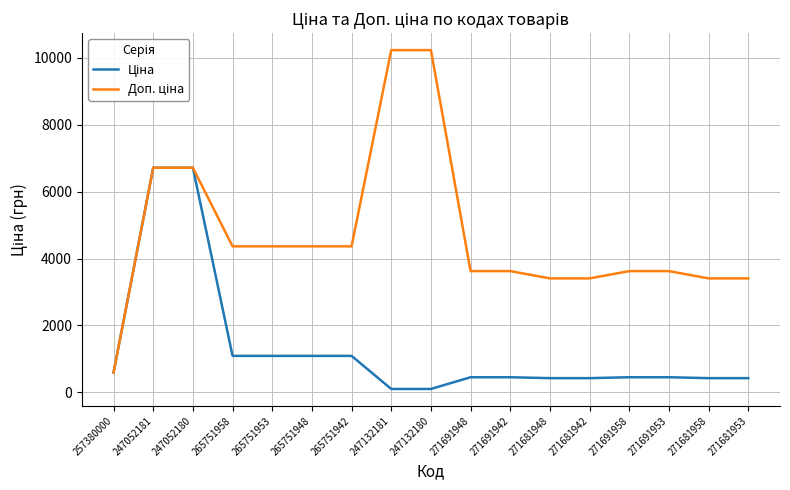

What is the difference between the highest and lowest values at 271691953?

3170.8